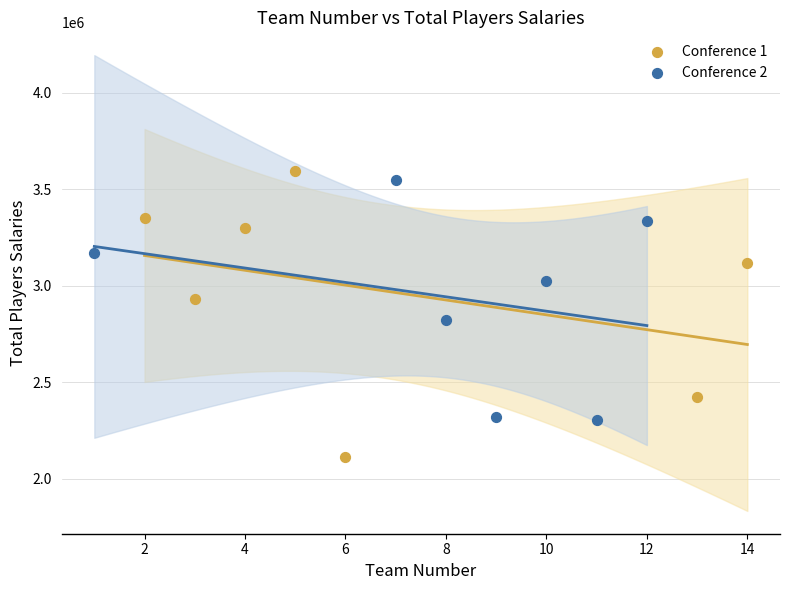

Which series contains the lowest Y value?

Conference 1